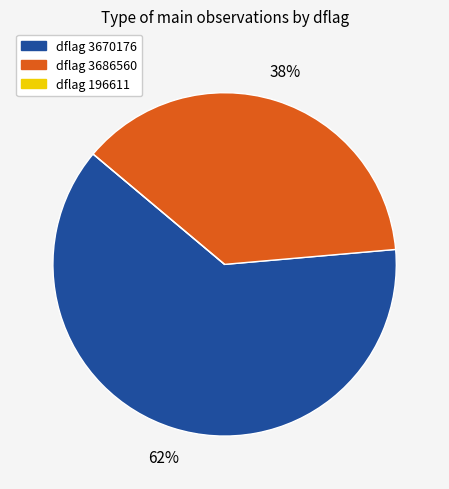

To the nearest percent, what is the difference between the largest and smallest slice percentages?

62%